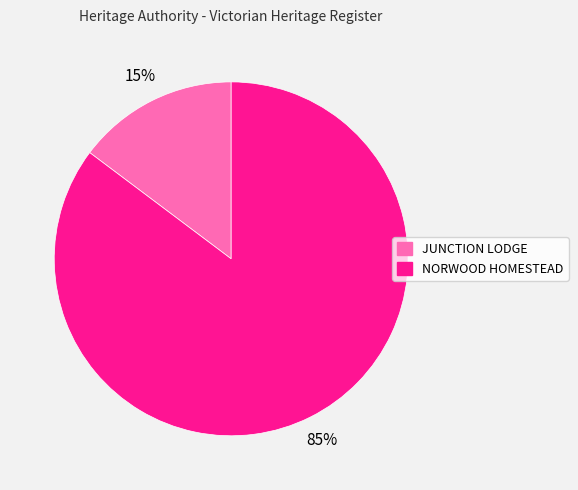

To the nearest percent, what is the average slice percentage?

50%